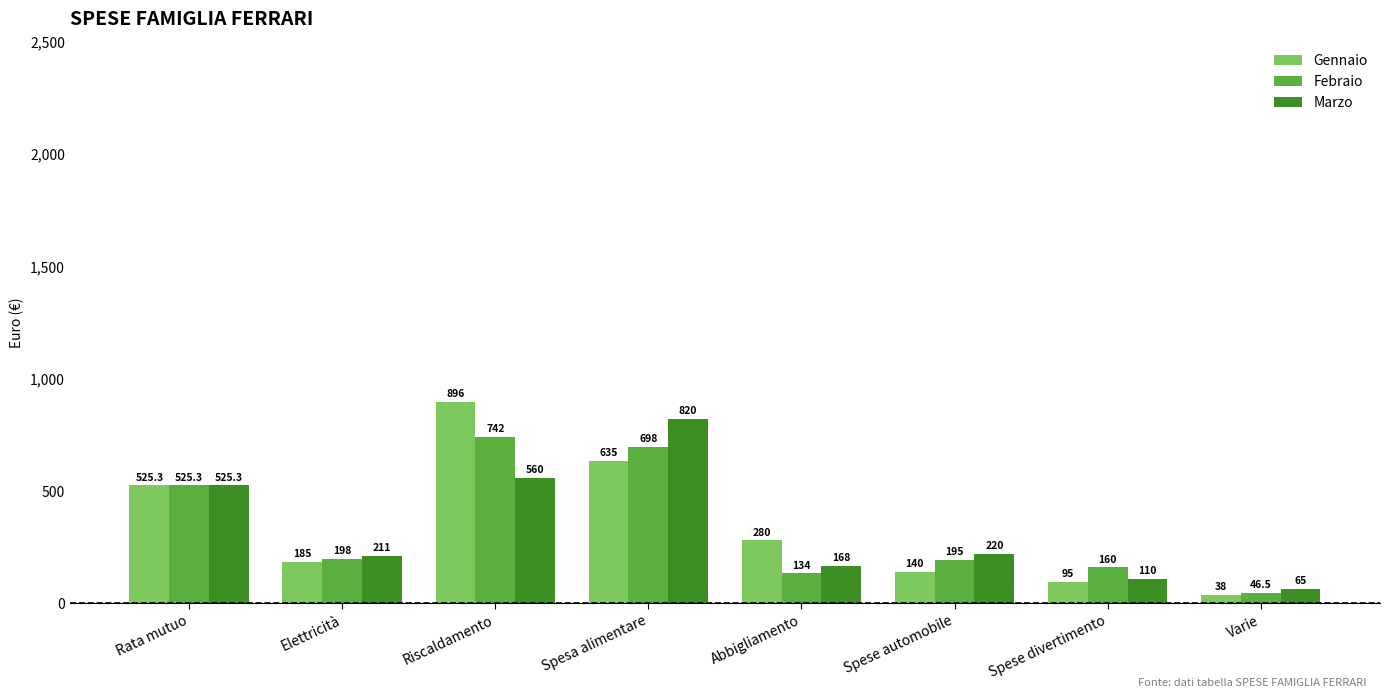

What are all the series names shown in the legend?

Gennaio, Febraio, Marzo